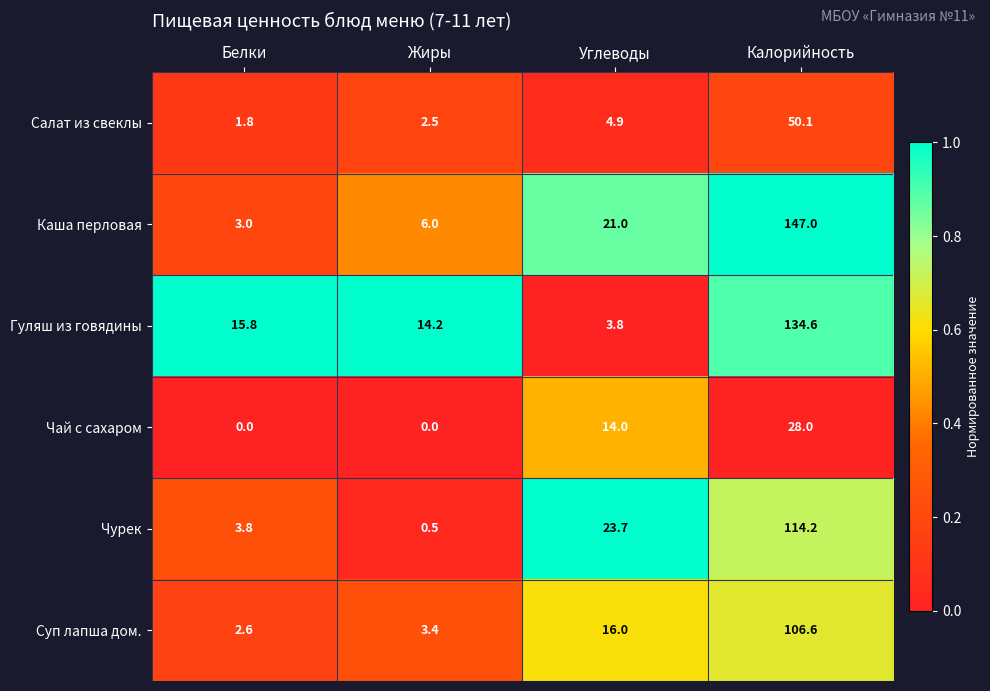

Which series has the largest range (max minus min)?

Каша перловая